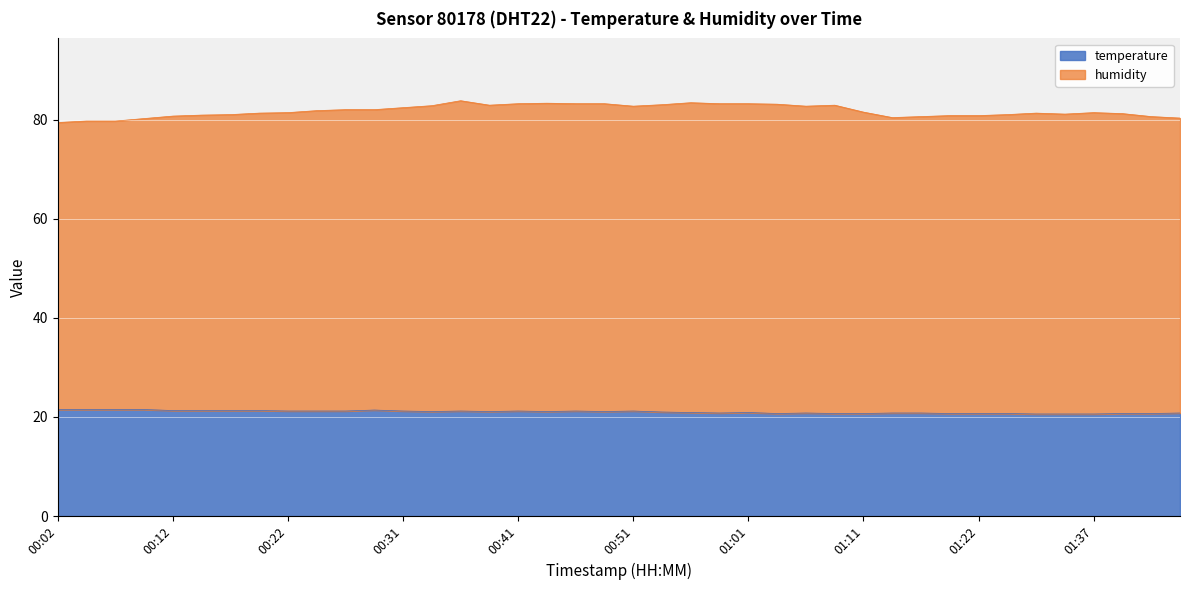

At which label does the data first exceed 21?

00:02